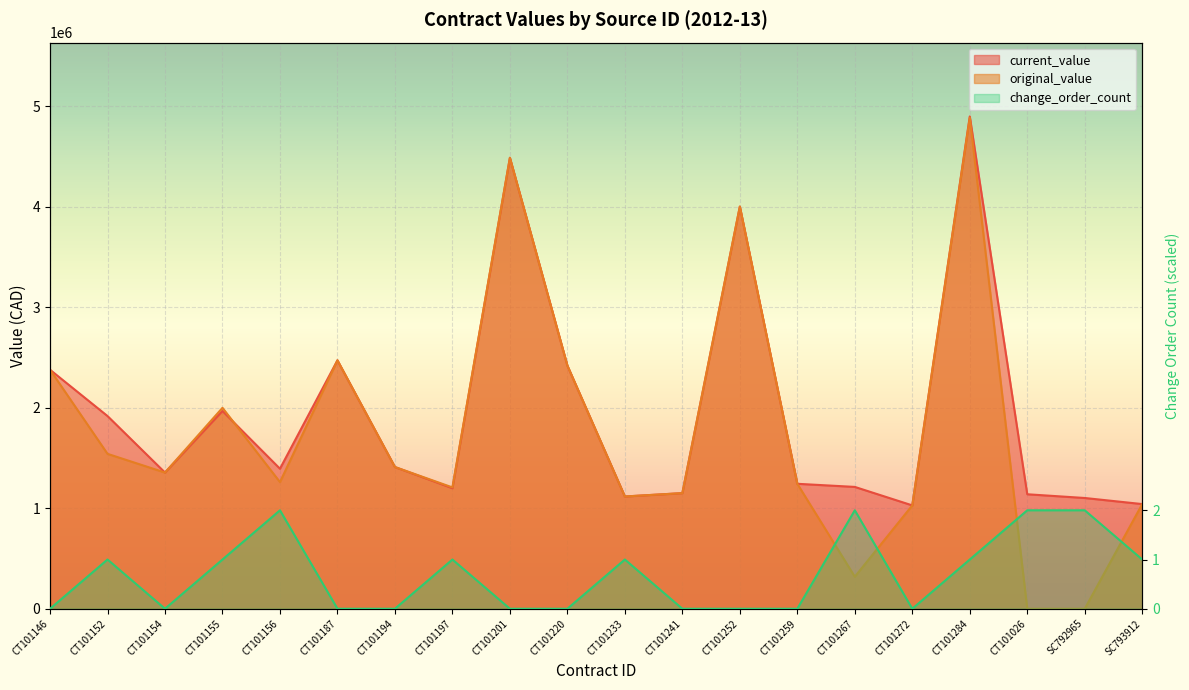

In original_value, how many points are lower than both neighbors (excluding endpoints)?

5